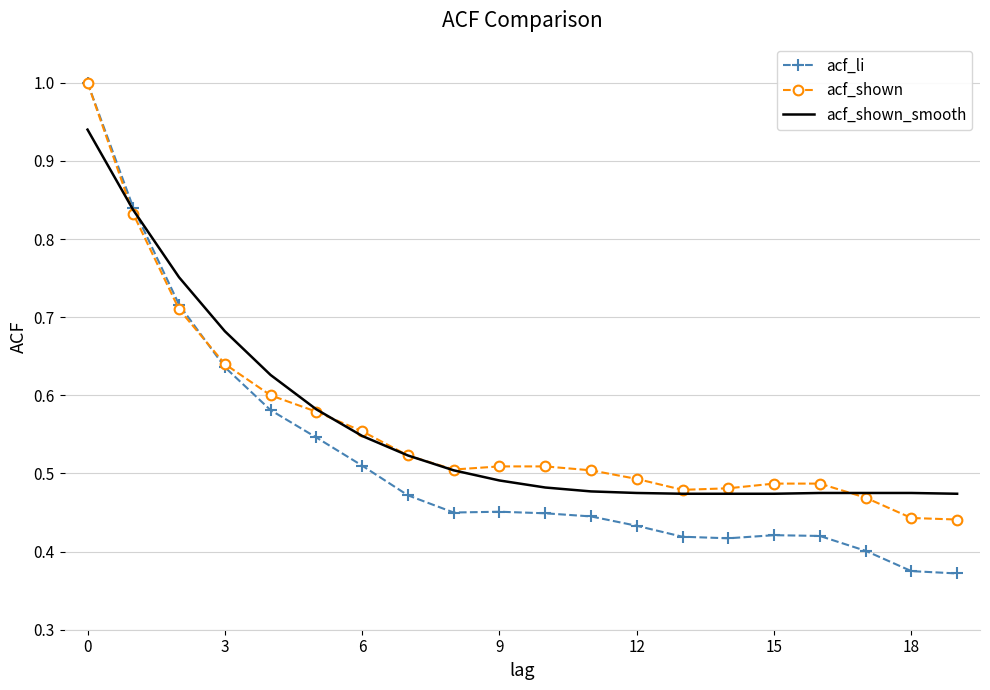

Which series has the largest range (max minus min)?

acf_li